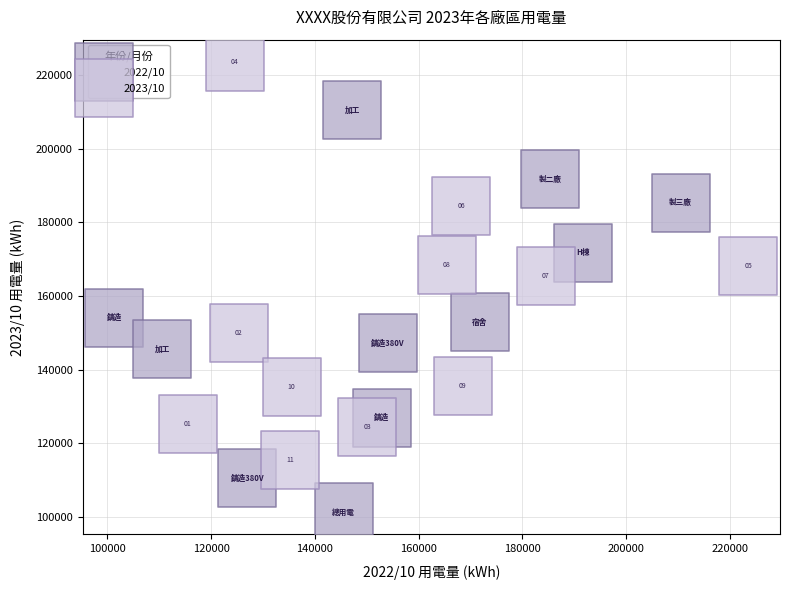

Which series has the widest spread of Y values?

2022/10